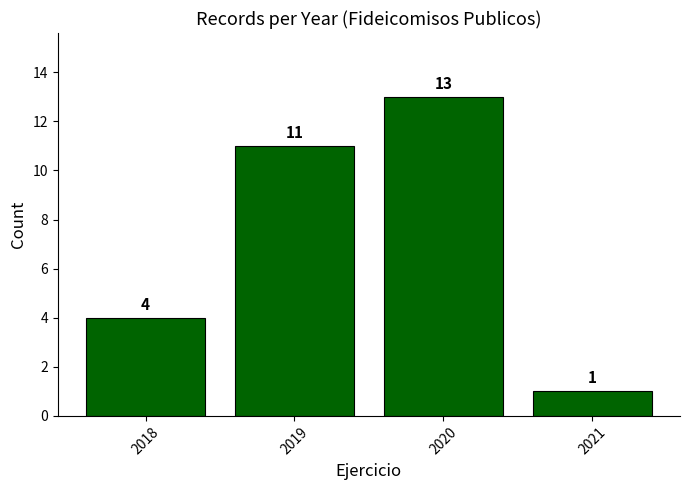

Does the chart contain stacked bars?

No